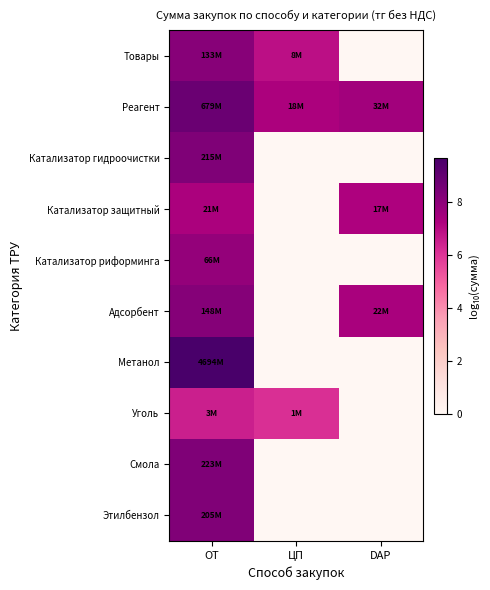

What is the maximum value shown in the chart?

9.7